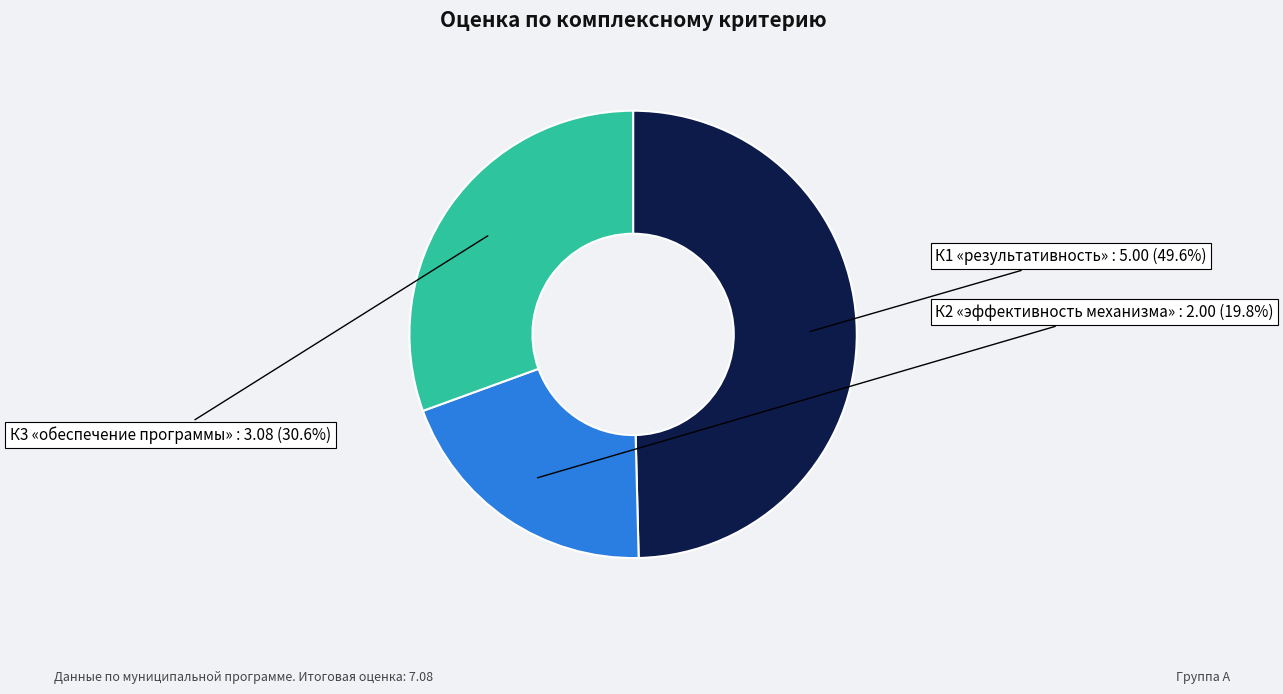

Which has a higher value, К2 «эффективность механизма» or К1 «результативность»?

К1 «результативность»